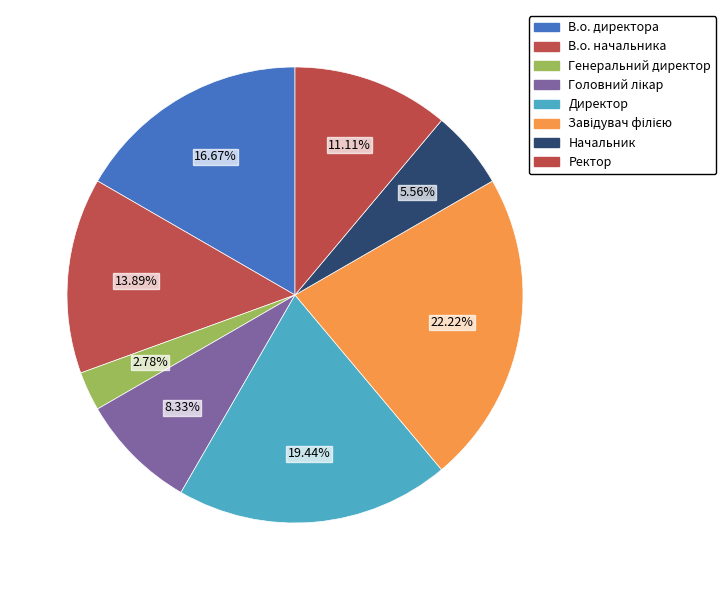

Between Начальник and В.о. начальника, which is larger?

В.о. начальника